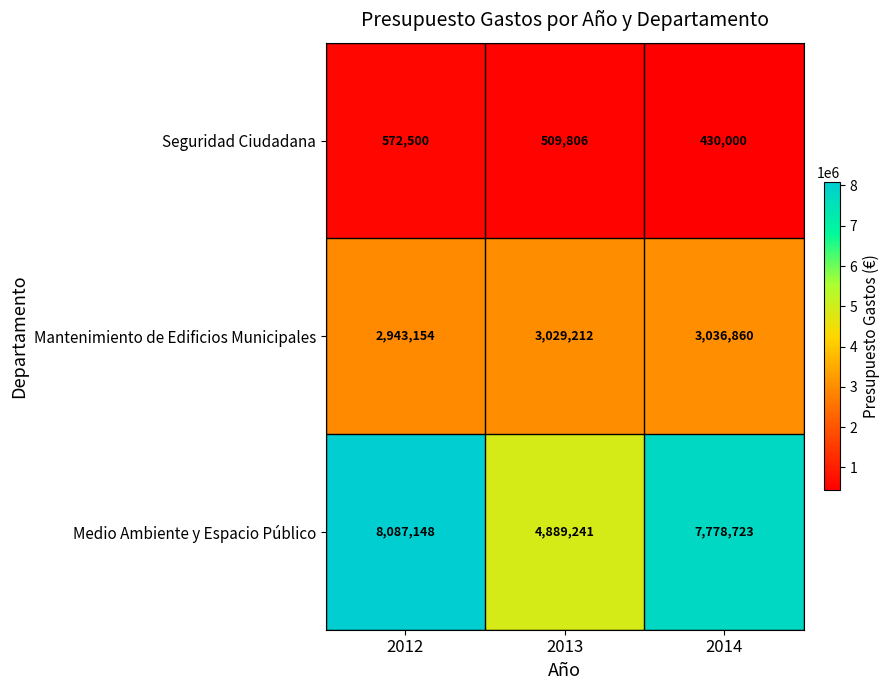

What is the sum of the Medio Ambiente y Espacio Público values at 2014 and 2013?

12667964